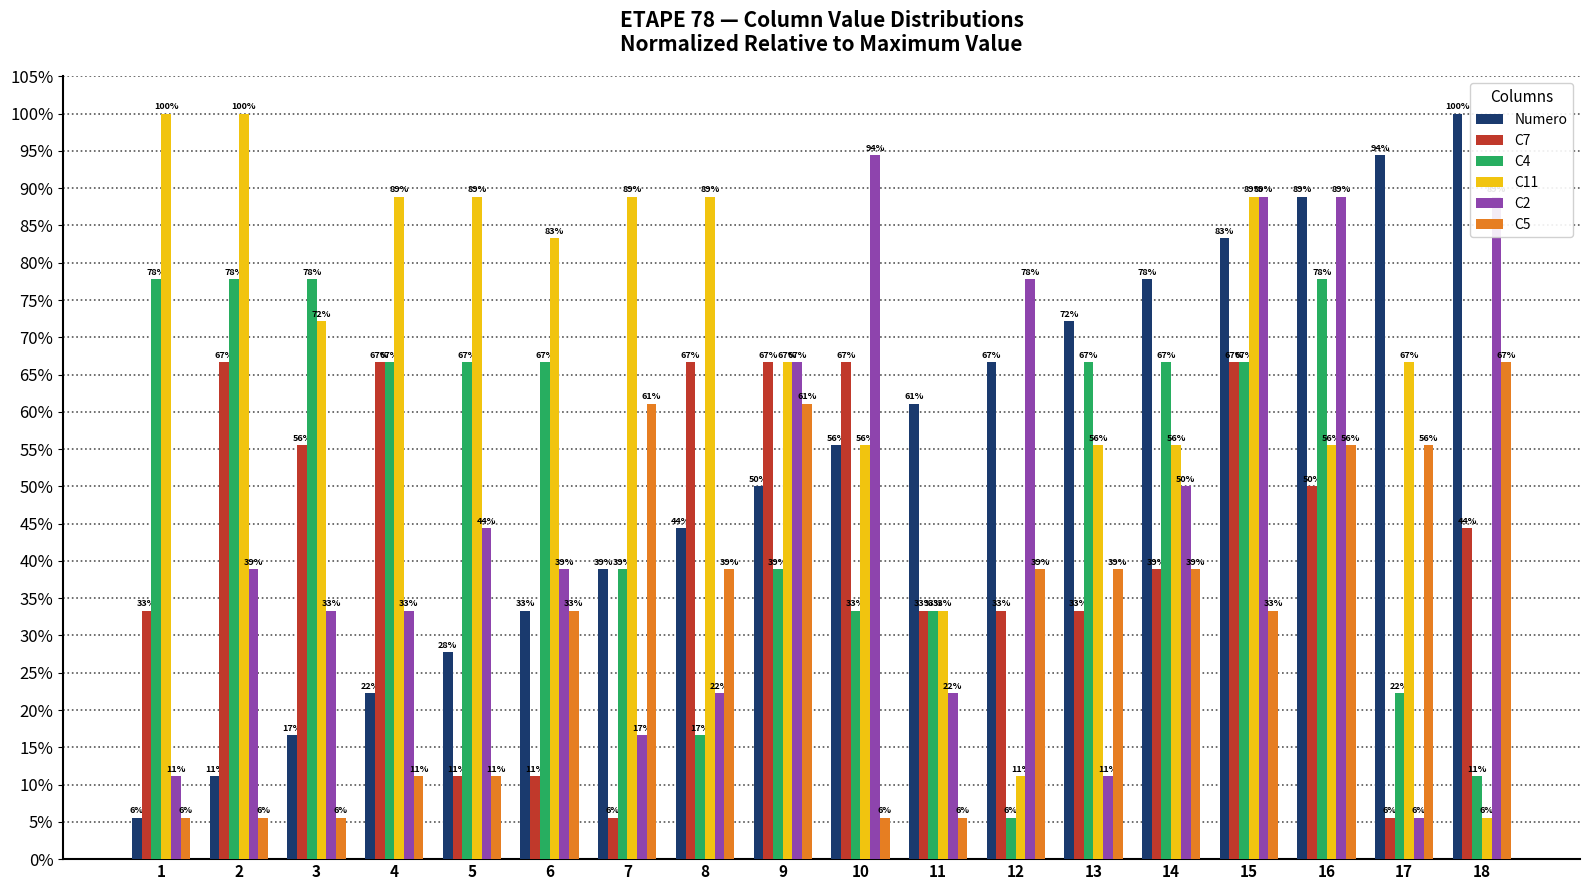

Read the C11 value at 17.

66.7